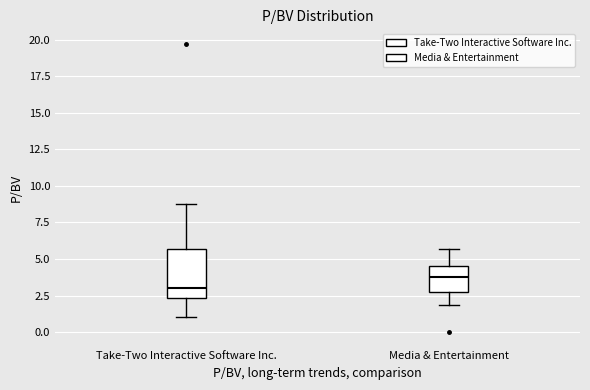

Comparing the boxes themselves (not the whiskers), which one is the tallest?

Take-Two Interactive Software Inc.